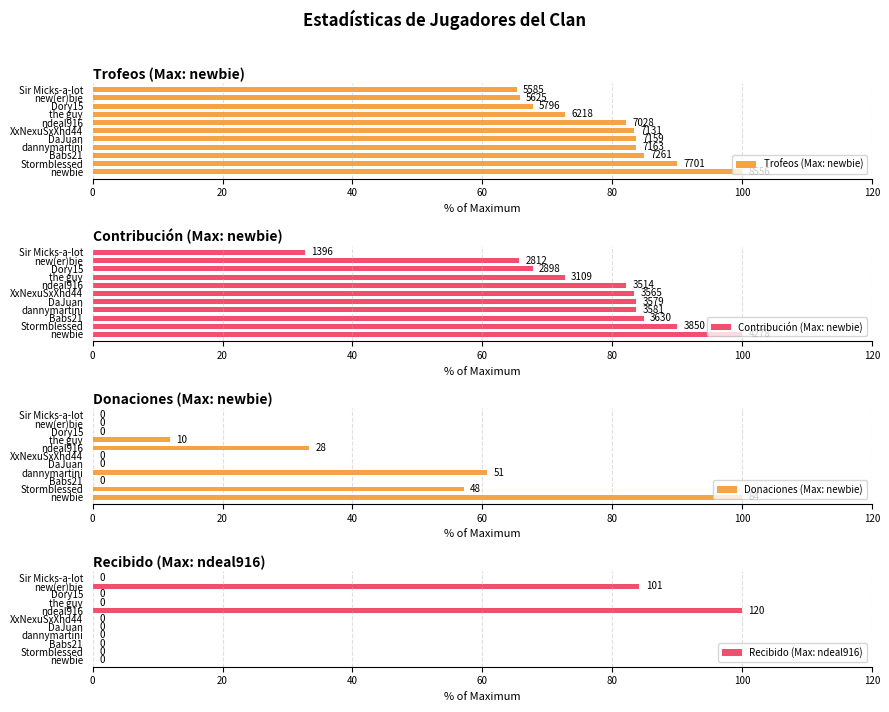

What is the difference between the maximum and minimum values in the Donaciones (Max: newbie) series?

100.0